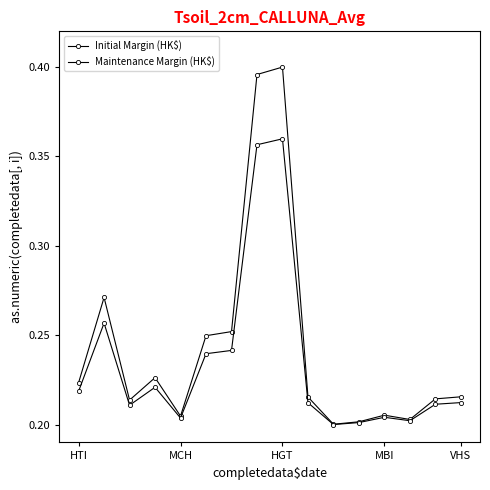

How many lines are shown in the chart?

2